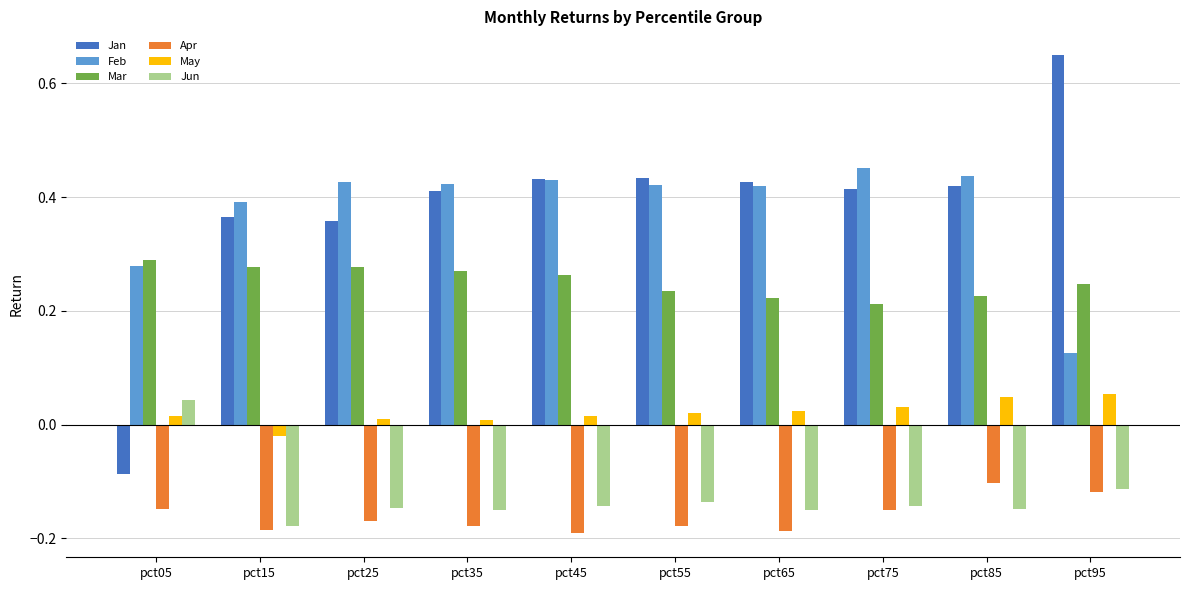

The value of Feb at pct55 is 0.4. True or false?

True